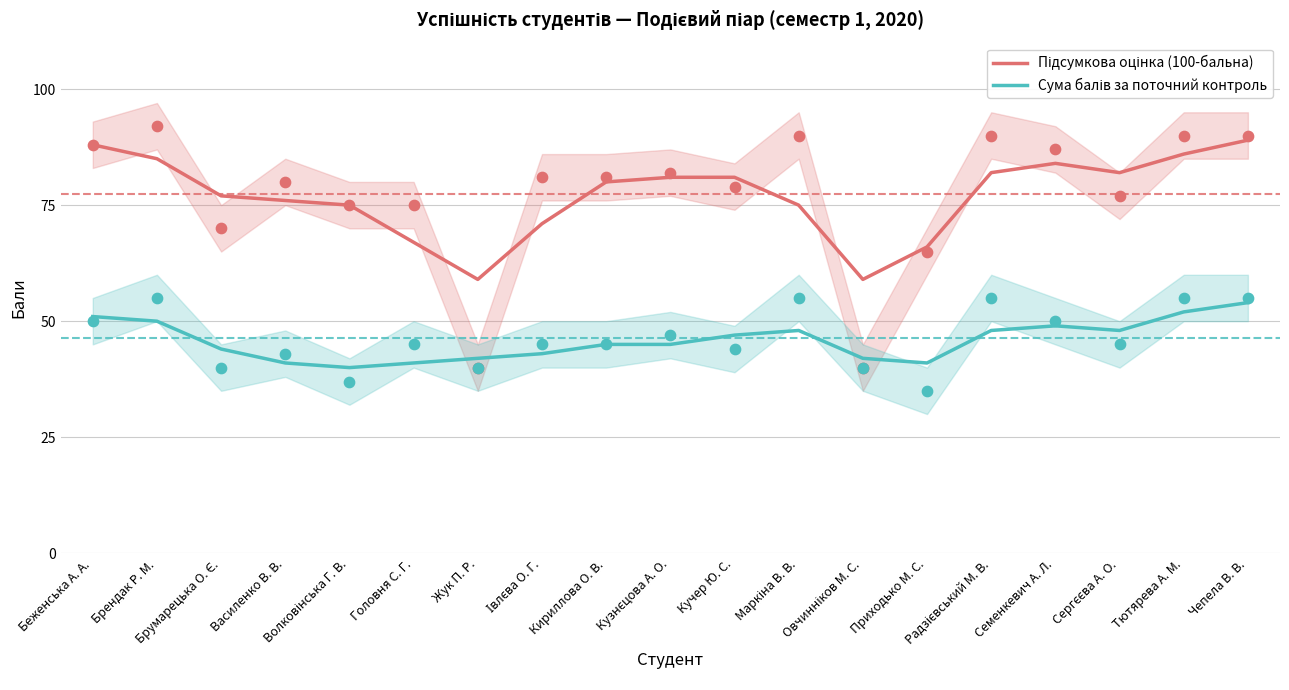

What are all the series names shown in the legend?

Підсумкова оцінка (100-бальна), Сума балів за поточний контроль